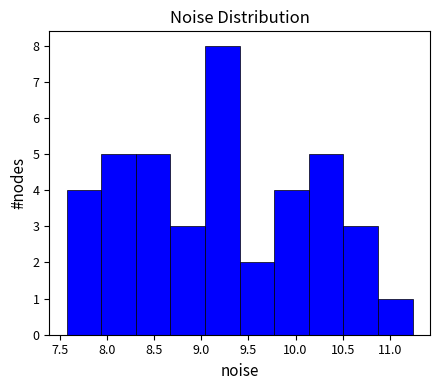

Reading left to right, transcribe this chart: for each bar, give the range it covers on the x-axis and its height. Neither the bar edges nor the heights are printed on the chart, so give them approximately, as read against the axes.

7.55 to 7.95: 4
7.95 to 8.30: 5
8.30 to 8.65: 5
8.65 to 9.05: 3
9.05 to 9.40: 8
9.40 to 9.75: 2
9.75 to 10.15: 4
10.15 to 10.50: 5
10.50 to 10.90: 3
10.90 to 11.25: 1